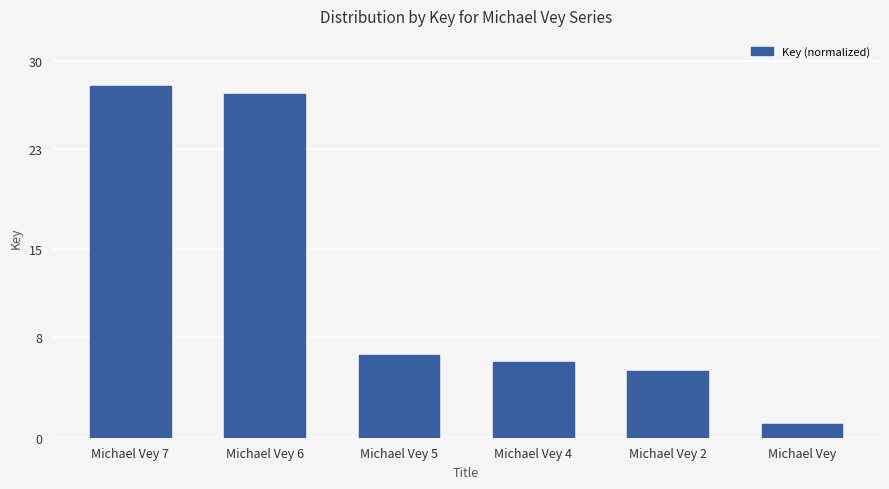

What is the sum of the values at Michael Vey 4 and Michael Vey 2?

11.3